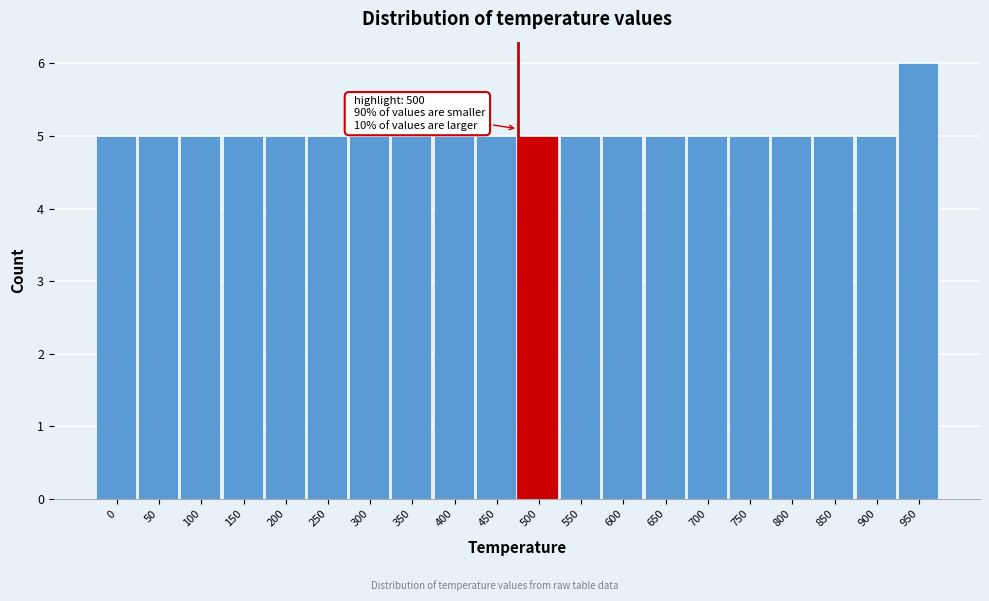

Reading right to left, what are all the values shown in this chart?

950=6	900=5	850=5	800=5	750=5	700=5	650=5	600=5	550=5	500=5	450=5	400=5	350=5	300=5	250=5	200=5	150=5	100=5	50=5	0=5